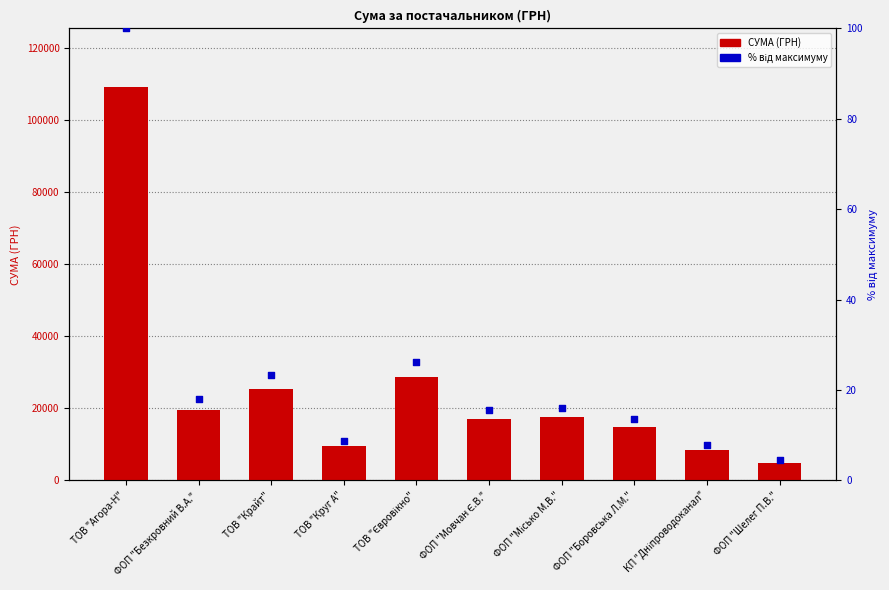

Which series reaches the maximum Y coordinate?

СУМА (ГРН)